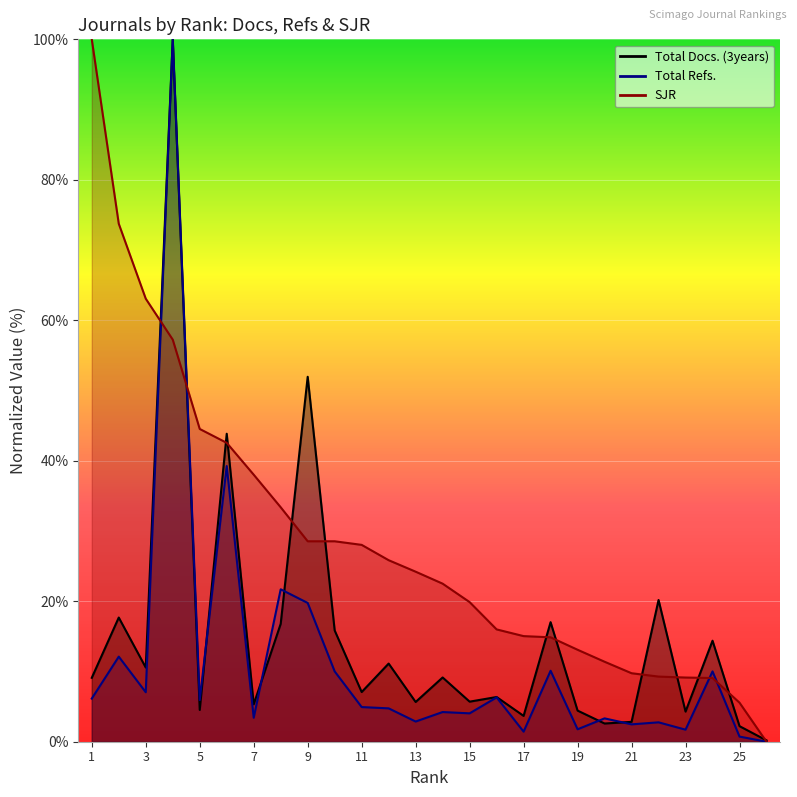

Which series has the largest range (max minus min)?

Total Refs.